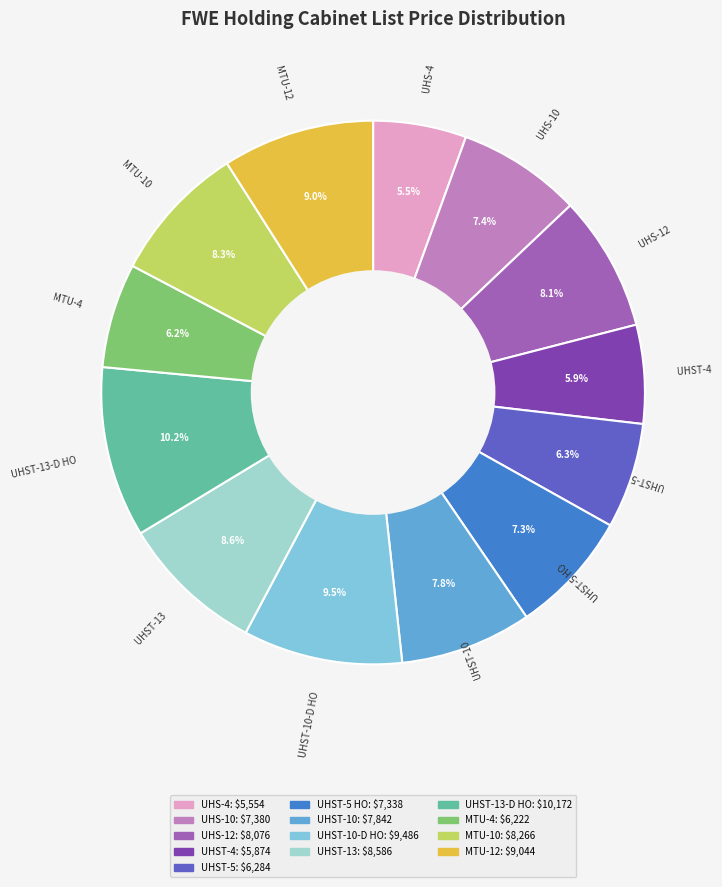

Which slice is the largest?

UHST-13-D HO